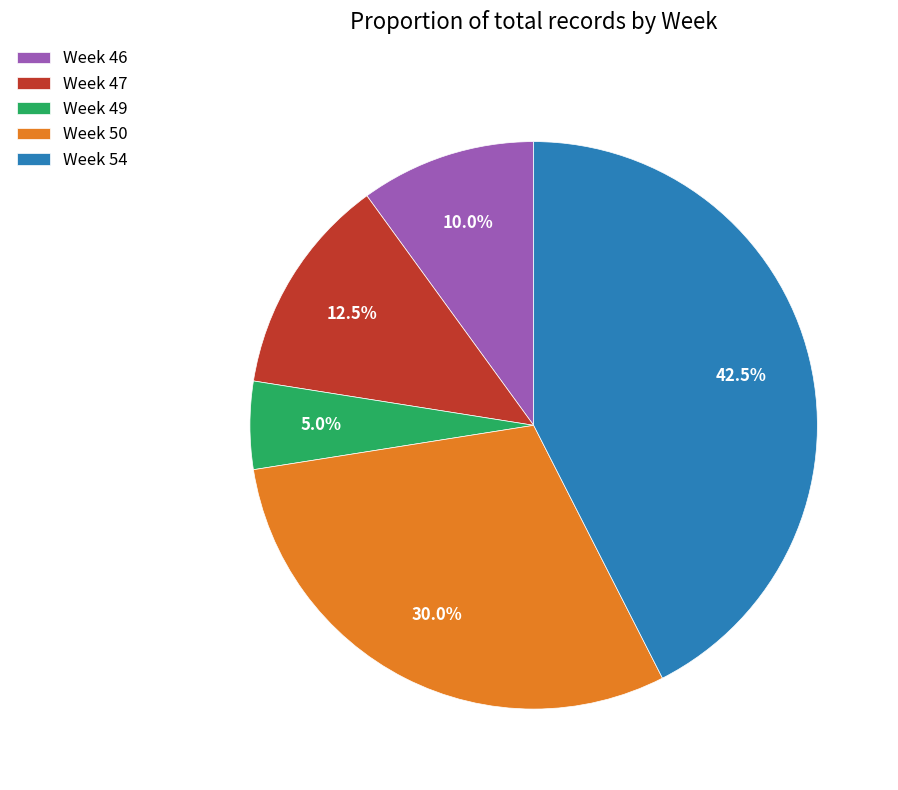

Does Week 54 account for over 50% of the chart?

No